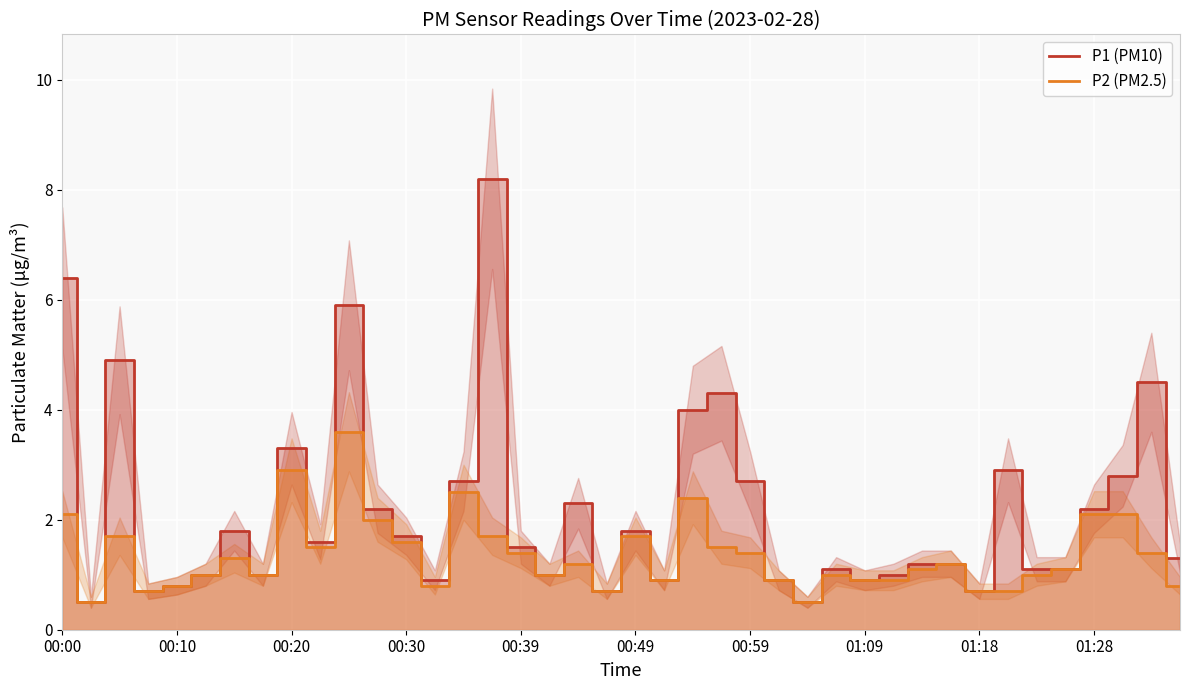

Between 34 and 38, which series saw the biggest shift?

P1 (PM10)